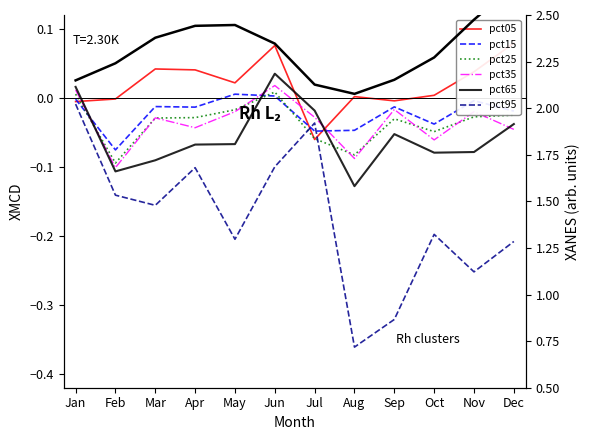

Between Feb and Jul, which is larger?

Feb